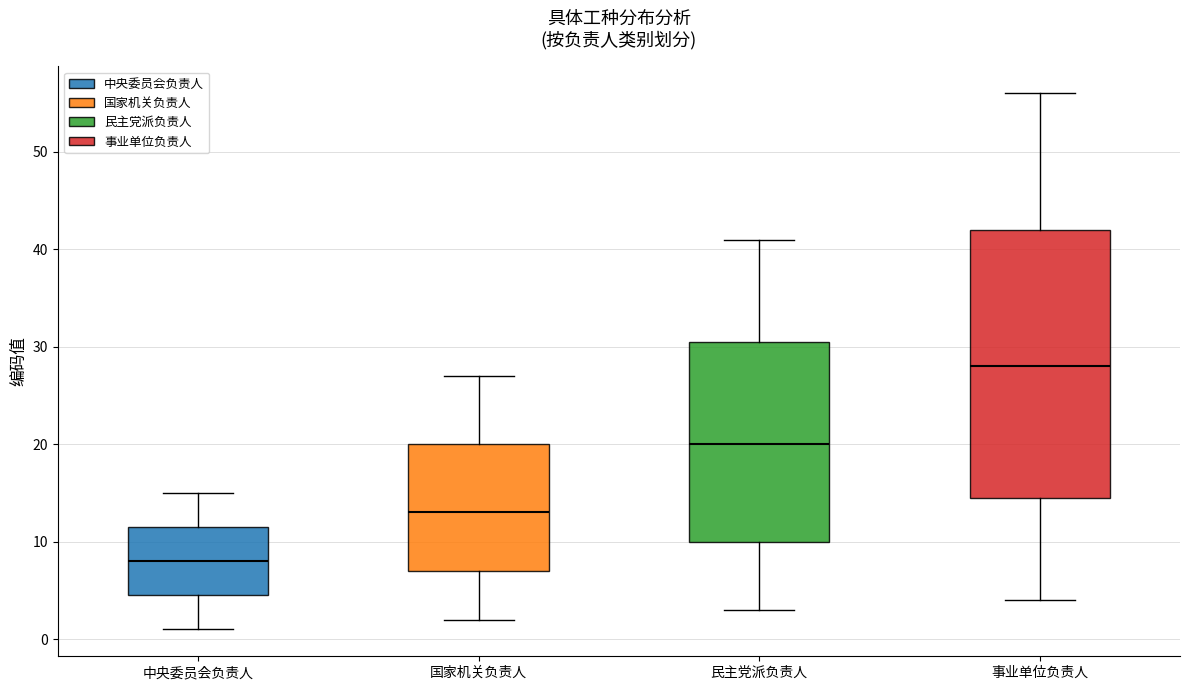

Reading left to right, read every box against the y-axis: the position of its median line, the range the box covers, and the ends of its whiskers. The values are not printed on the chart, so give them approximately, as read against the axis.

中央委员会负责人: median 8, box 5 to 12, whiskers 1 to 15
国家机关负责人: median 13, box 7 to 20, whiskers 2 to 27
民主党派负责人: median 20, box 10 to 31, whiskers 3 to 41
事业单位负责人: median 28, box 15 to 42, whiskers 4 to 56